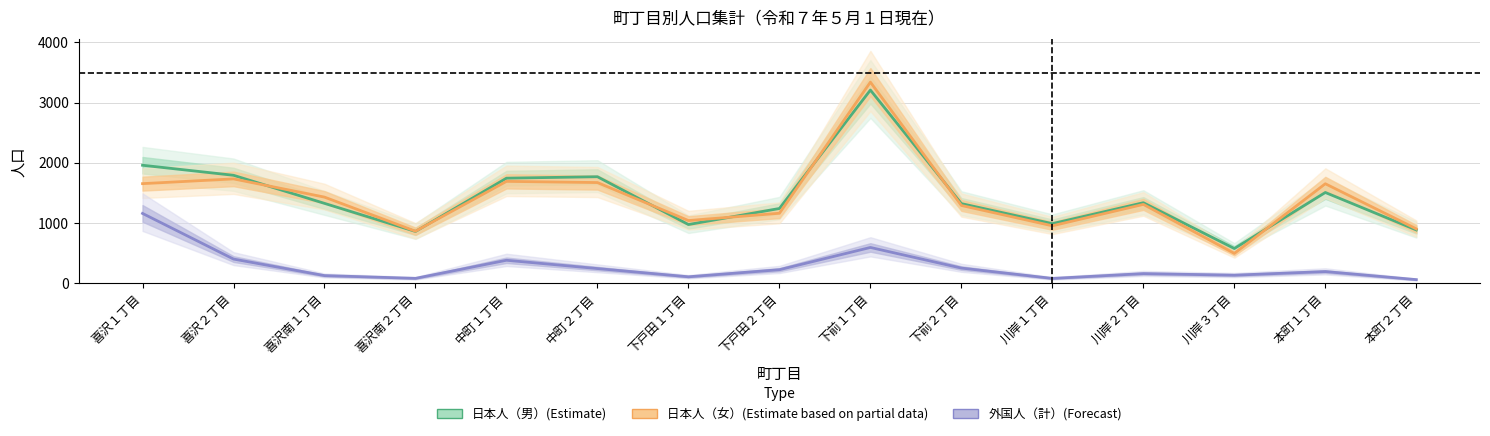

Reading left to right, what are all the values shown in this chart?

日本人（男）(Estimate): 喜沢１丁目=1958	喜沢２丁目=1791	喜沢南１丁目=1324	喜沢南２丁目=857	中町１丁目=1743	中町２丁目=1767	下戸田１丁目=972	下戸田２丁目=1239	下前１丁目=3208	下前２丁目=1320	川岸１丁目=987	川岸２丁目=1335	川岸３丁目=573	本町１丁目=1505	本町２丁目=882
日本人（女）(Estimate based on partial data): 喜沢１丁目=1652	喜沢２丁目=1731	喜沢南１丁目=1428	喜沢南２丁目=861	中町１丁目=1690	中町２丁目=1670	下戸田１丁目=1038	下戸田２丁目=1160	下前１丁目=3340	下前２丁目=1289	川岸１丁目=951	川岸２丁目=1307	川岸３丁目=492	本町１丁目=1650	本町２丁目=900
外国人（計）(Forecast): 喜沢１丁目=1157	喜沢２丁目=398	喜沢南１丁目=123	喜沢南２丁目=77	中町１丁目=378	中町２丁目=240	下戸田１丁目=103	下戸田２丁目=221	下前１丁目=591	下前２丁目=248	川岸１丁目=76	川岸２丁目=156	川岸３丁目=130	本町１丁目=190	本町２丁目=56